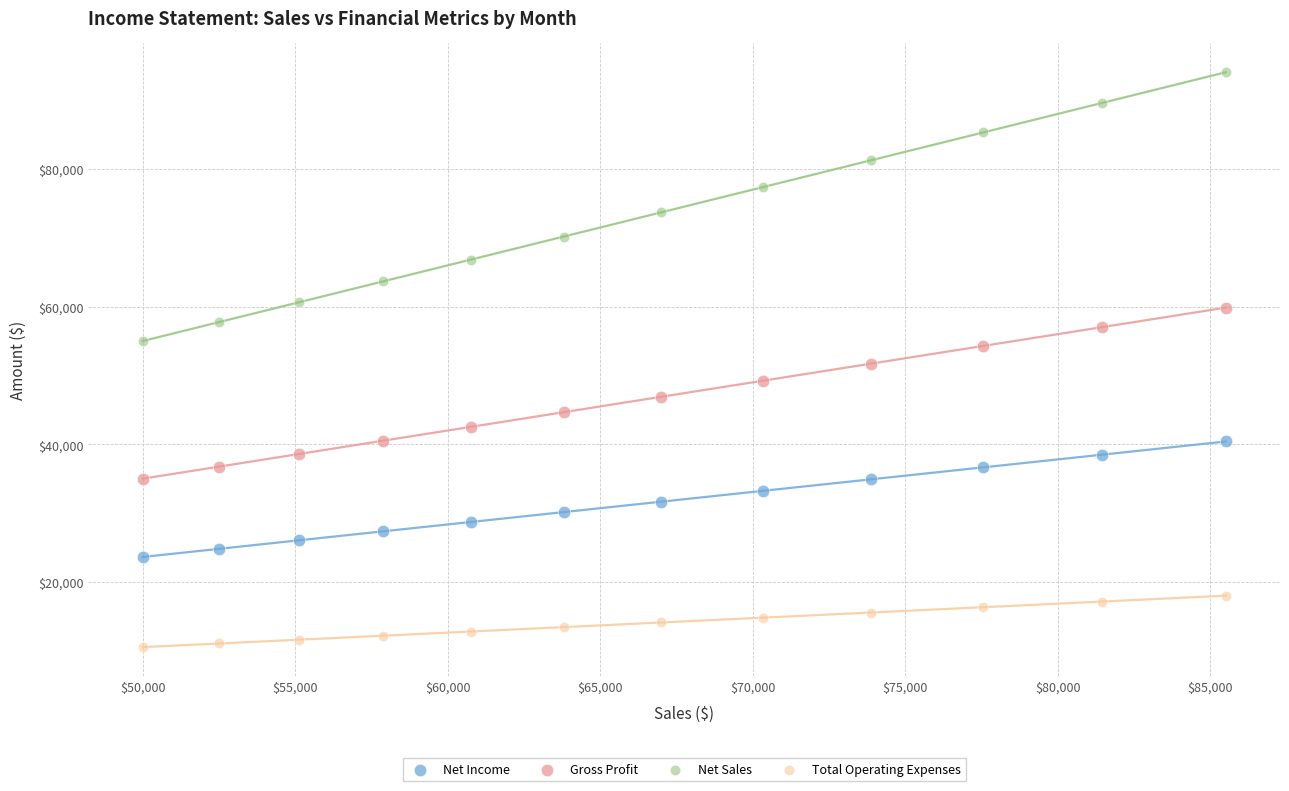

What is the X range (max minus min) for the scatter plot?

35517.0